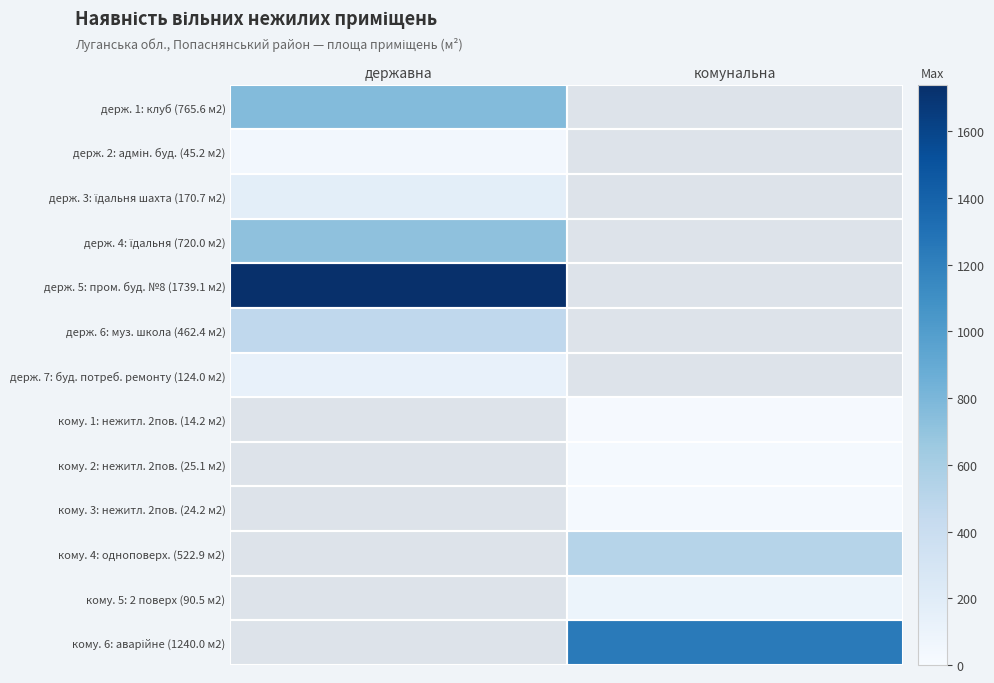

Rank the categories by держ. 4: їдальня (720.0 м2) value from highest to lowest.

державна, комунальна